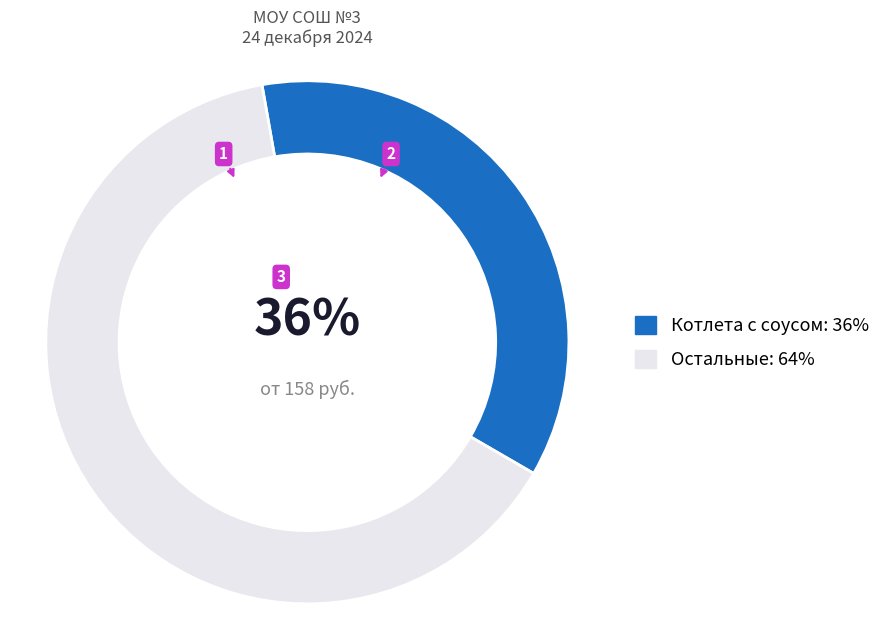

Rank the categories by value from lowest to highest.

Котлета с соусом: 36%, Остальные: 64%